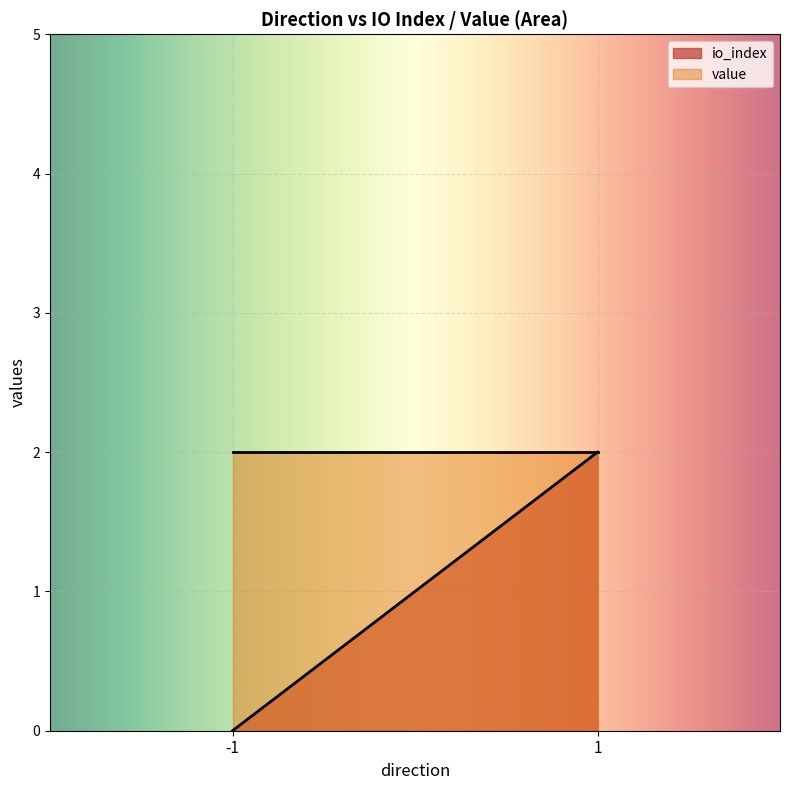

Is the value of value at -1 greater than the value of io_index at 1?

Yes